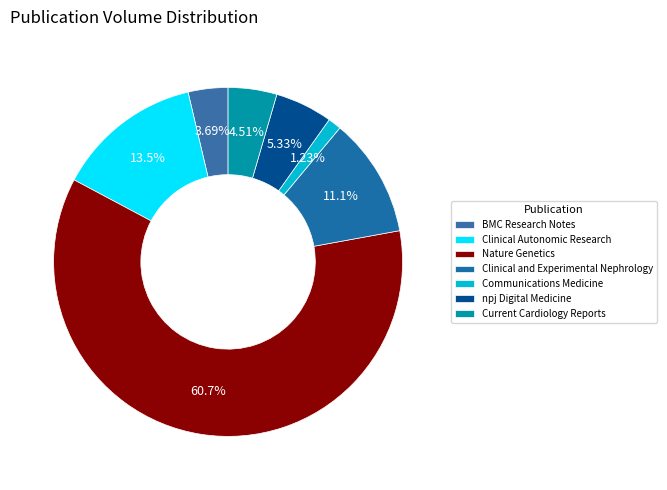

How much of the chart is everything except Clinical and Experimental Nephrology?

88.9%